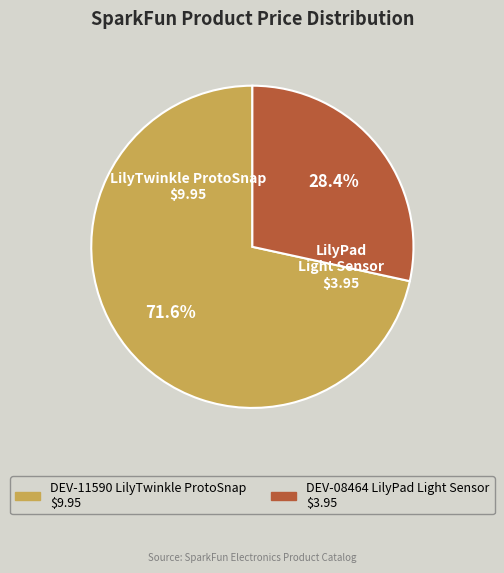

Which has a higher value, DEV-08464 LilyPad Light Sensor or DEV-11590 LilyTwinkle ProtoSnap?

DEV-11590 LilyTwinkle ProtoSnap